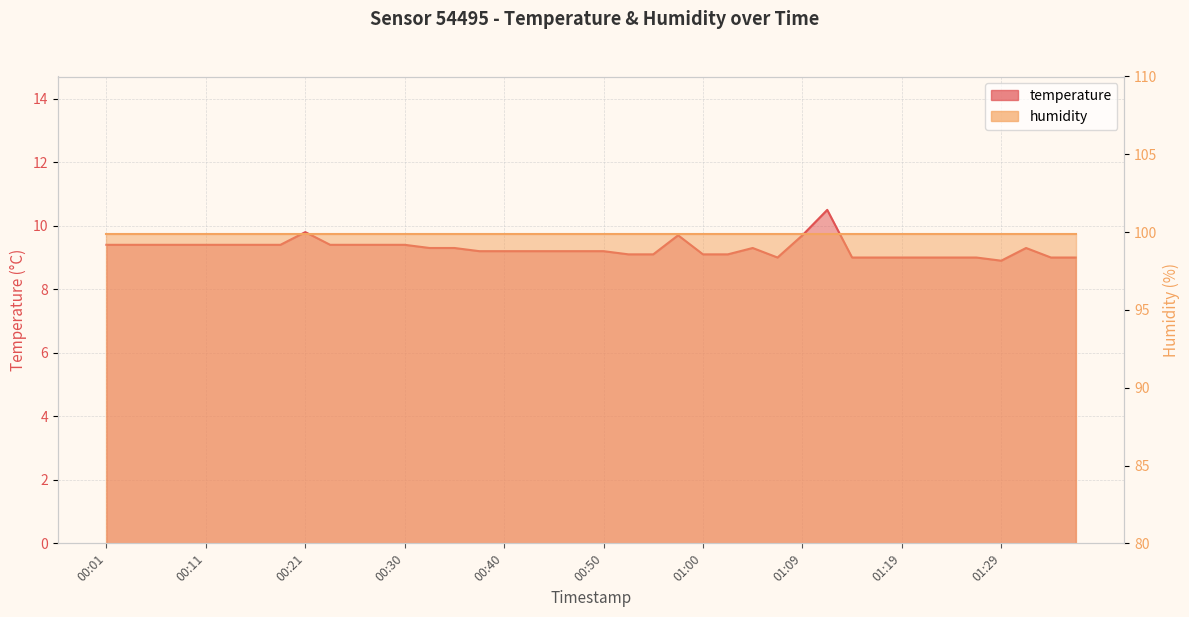

Where is the data nearest to the value 9?

01:07